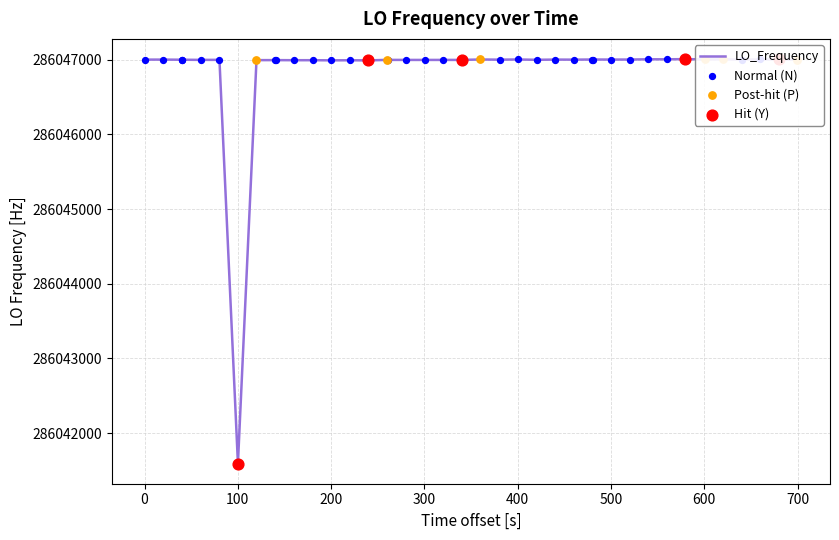

What is the smallest value displayed?

286041594.4